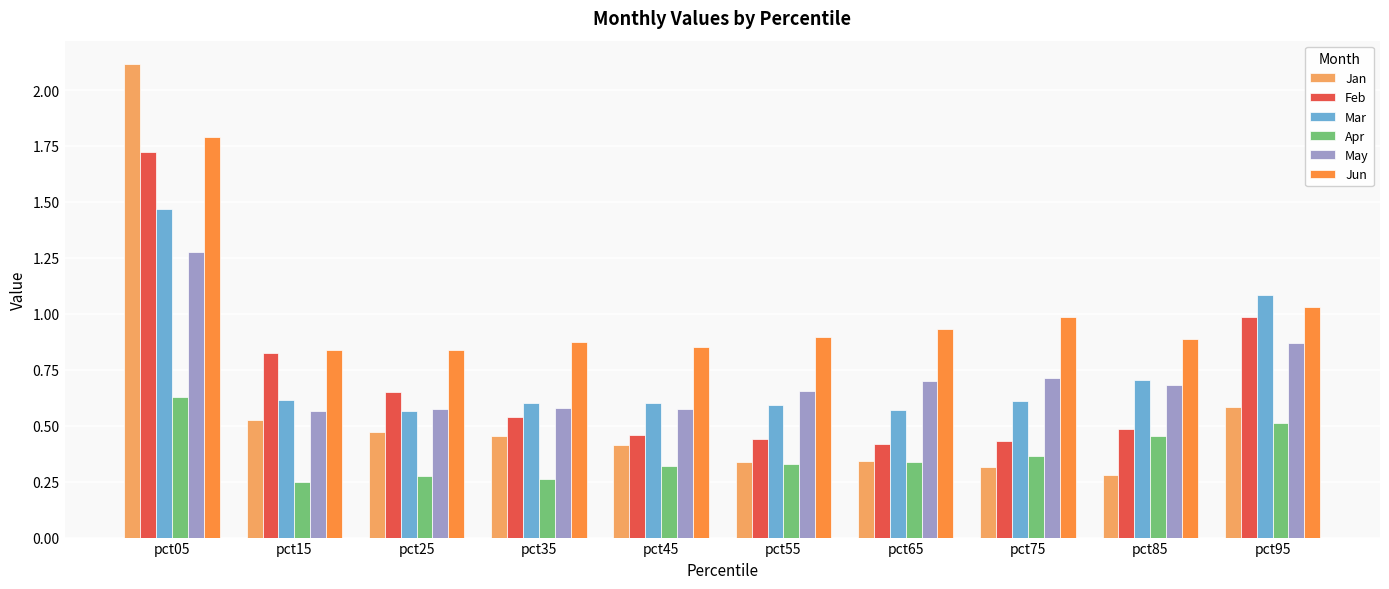

Which series has the largest range (max minus min)?

Jan